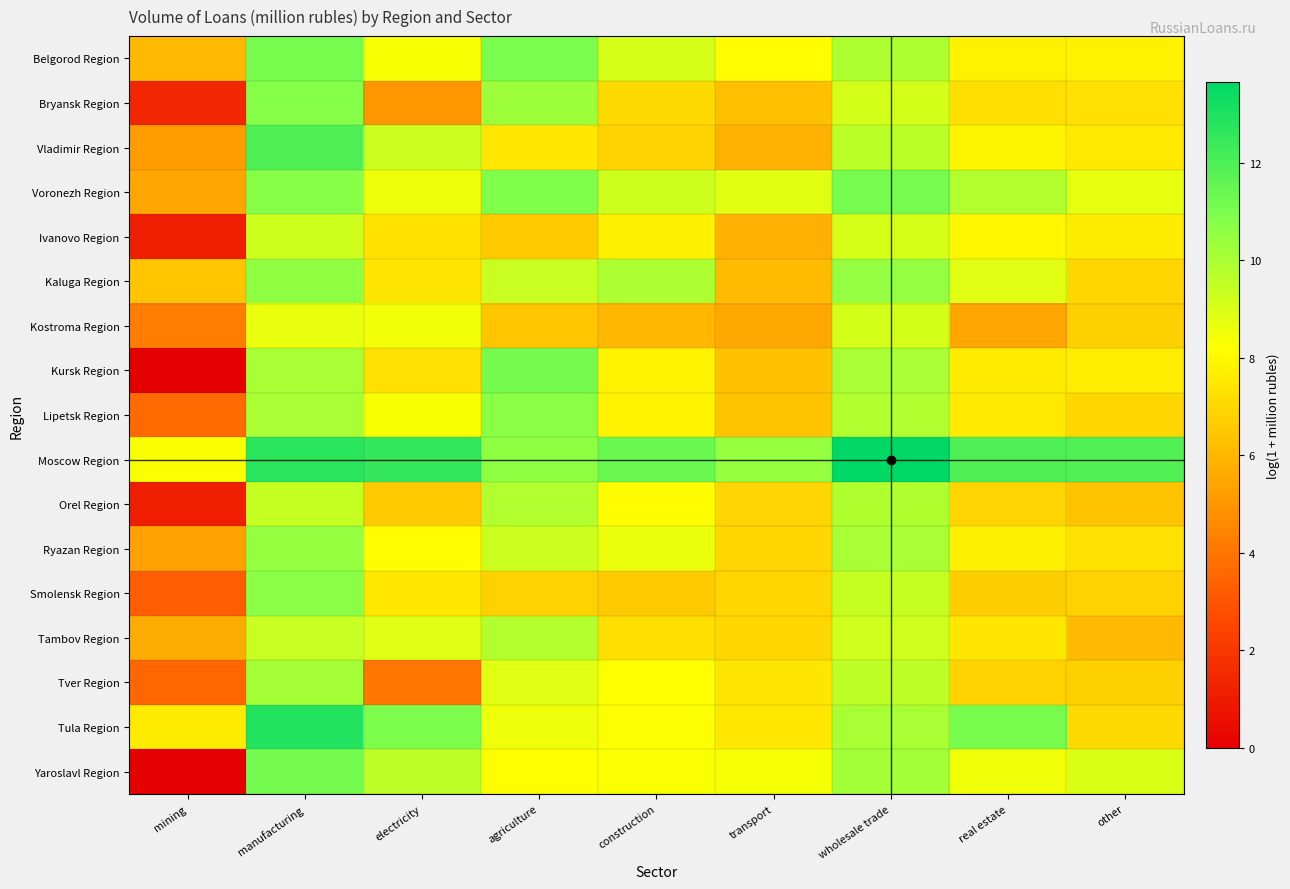

Reading left to right, transcribe all the data shown in this chart.

Belgorod Region: mining=6.1	manufacturing=11.1	electricity=8.3	agriculture=11.0	construction=9.1	transport=8.2	wholesale trade=9.9	real estate=7.8	other=7.8
Bryansk Region: mining=1.4	manufacturing=10.8	electricity=5.0	agriculture=10.3	construction=7.1	transport=6.3	wholesale trade=9.1	real estate=7.2	other=7.3
Vladimir Region: mining=5.2	manufacturing=11.9	electricity=9.3	agriculture=7.5	construction=6.9	transport=5.8	wholesale trade=9.6	real estate=7.9	other=7.5
Voronezh Region: mining=5.5	manufacturing=10.7	electricity=8.5	agriculture=10.9	construction=9.2	transport=8.8	wholesale trade=11.1	real estate=9.8	other=8.7
Ivanovo Region: mining=1.1	manufacturing=9.2	electricity=7.3	agriculture=6.6	construction=7.7	transport=5.8	wholesale trade=9.1	real estate=7.9	other=7.6
Kaluga Region: mining=6.4	manufacturing=10.5	electricity=7.5	agriculture=9.3	construction=10.0	transport=6.1	wholesale trade=10.5	real estate=8.8	other=7.0
Kostroma Region: mining=4.2	manufacturing=8.7	electricity=8.5	agriculture=6.4	construction=6.0	transport=5.6	wholesale trade=9.1	real estate=5.5	other=6.8
Kursk Region: mining=0.0	manufacturing=10.0	electricity=7.3	agriculture=11.2	construction=7.8	transport=6.3	wholesale trade=10.1	real estate=7.6	other=7.6
Lipetsk Region: mining=3.7	manufacturing=10.0	electricity=8.3	agriculture=10.7	construction=7.8	transport=6.4	wholesale trade=9.8	real estate=7.5	other=7.0
Moscow Region: mining=8.3	manufacturing=12.8	electricity=12.5	agriculture=10.6	construction=11.4	transport=10.4	wholesale trade=13.7	real estate=11.9	other=11.9
Orel Region: mining=1.1	manufacturing=9.4	electricity=6.6	agriculture=9.9	construction=8.2	transport=6.9	wholesale trade=9.9	real estate=6.9	other=6.4
Ryazan Region: mining=5.4	manufacturing=10.4	electricity=8.1	agriculture=9.3	construction=8.6	transport=6.9	wholesale trade=10.1	real estate=7.7	other=7.3
Smolensk Region: mining=3.3	manufacturing=10.7	electricity=7.5	agriculture=6.8	construction=6.6	transport=7.0	wholesale trade=9.4	real estate=6.7	other=6.8
Tambov Region: mining=5.7	manufacturing=9.4	electricity=8.9	agriculture=9.8	construction=7.2	transport=7.0	wholesale trade=9.2	real estate=7.5	other=6.1
Tver Region: mining=3.5	manufacturing=10.1	electricity=4.0	agriculture=8.9	construction=8.2	transport=7.5	wholesale trade=9.6	real estate=6.8	other=6.8
Tula Region: mining=7.6	manufacturing=12.9	electricity=11.0	agriculture=8.5	construction=8.2	transport=7.5	wholesale trade=10.1	real estate=11.1	other=7.1
Yaroslavl Region: mining=0.0	manufacturing=11.1	electricity=9.6	agriculture=8.2	construction=8.3	transport=8.4	wholesale trade=10.2	real estate=8.5	other=9.0